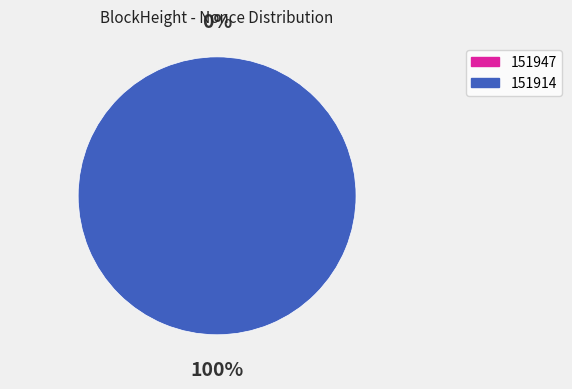

To the nearest percent, what is the combined percentage of 151914 and 151947?

100%